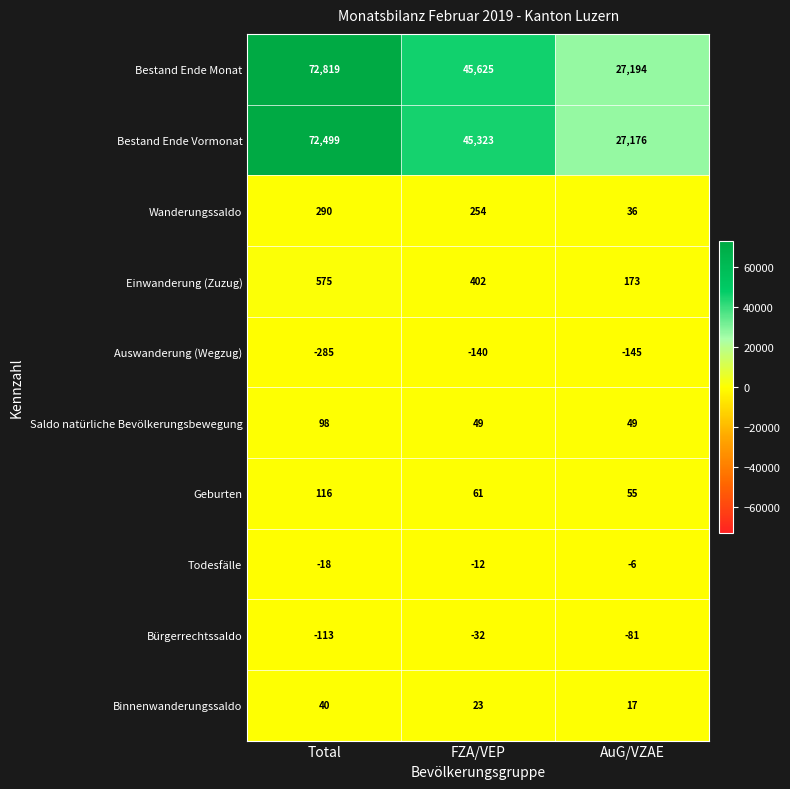

What is the approximate value of Saldo natürliche Bevölkerungsbewegung at FZA/VEP?

49